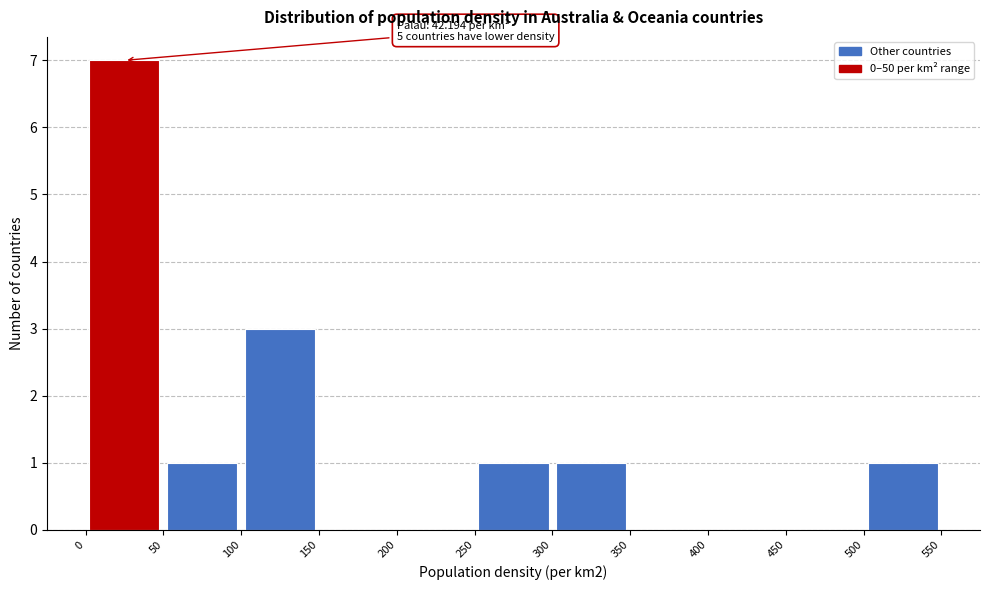

Over which range of the x-axis is the bar tallest?

0 to 50